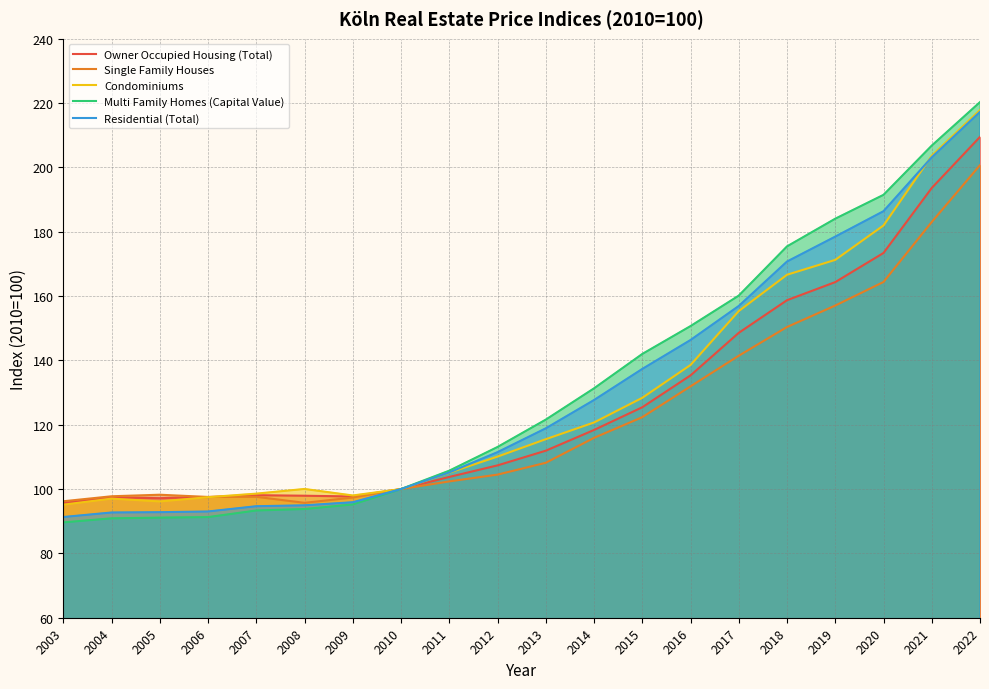

What is the sum of all Condominiums values?

2597.3